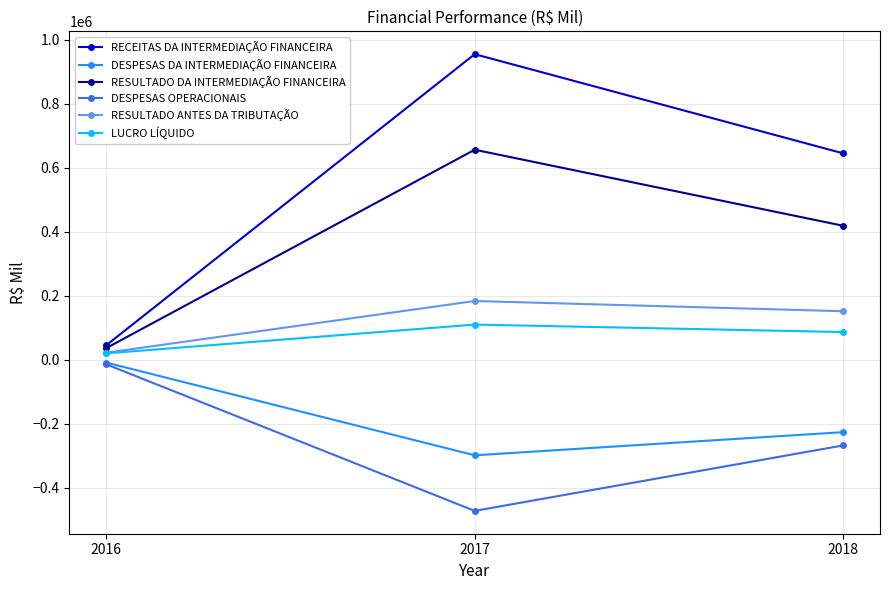

What is the difference between the maximum and minimum values in the RESULTADO DA INTERMEDIAÇÃO FINANCEIRA series?

619582